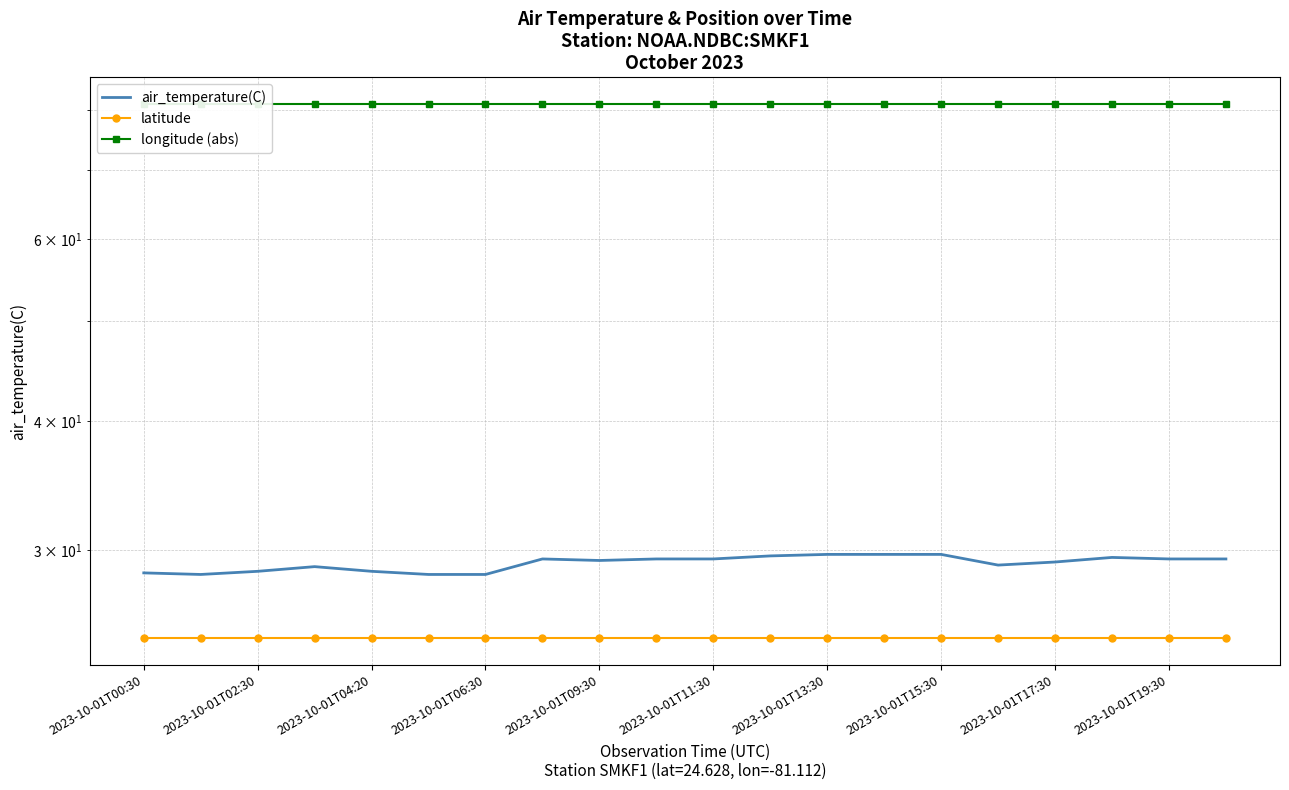

True or false: air_temperature(C) and latitude cross at least once.

False